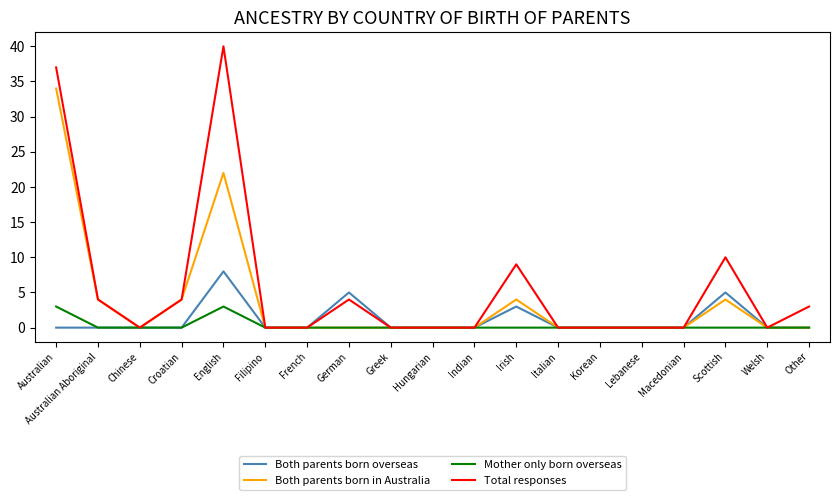

Which series changed the most between English and Irish?

Total responses